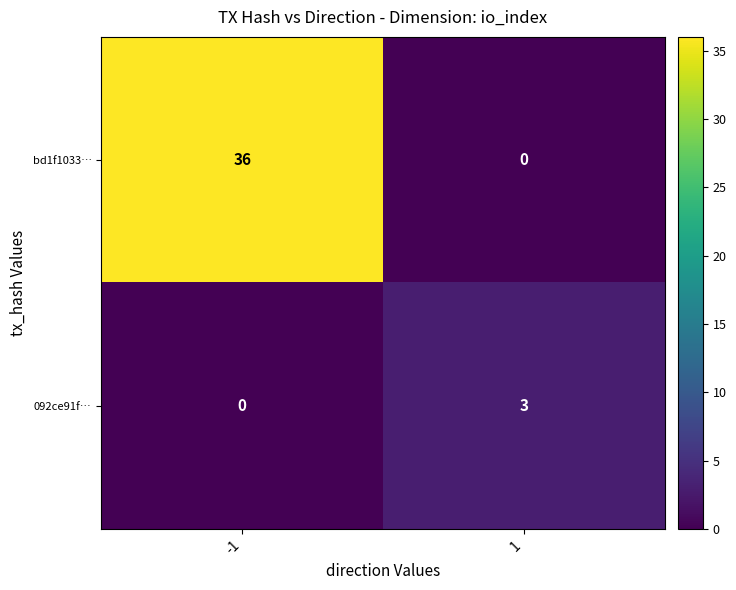

The value of 092ce91f… at 1 is 3. True or false?

True